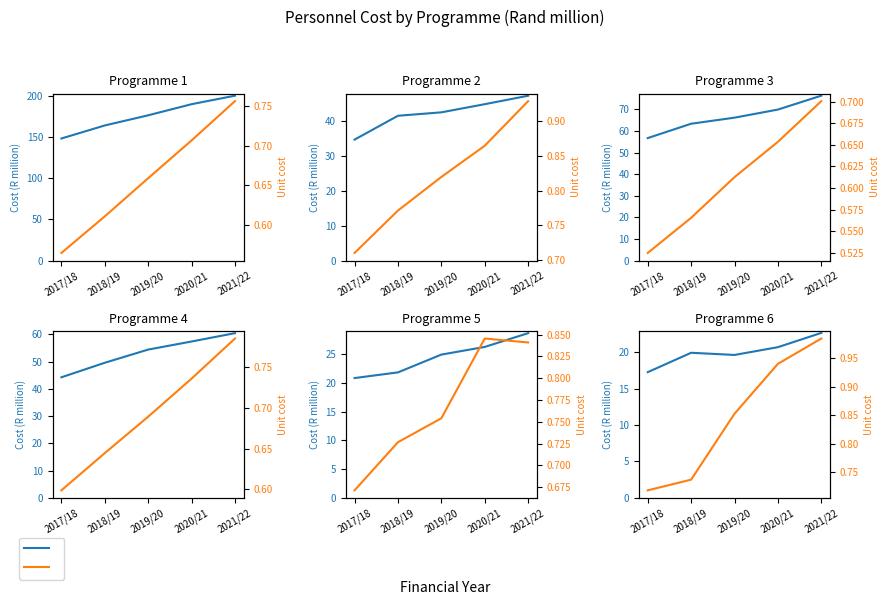

What is the difference between the total cost values at 2019/20 and 2021/22?

3.0